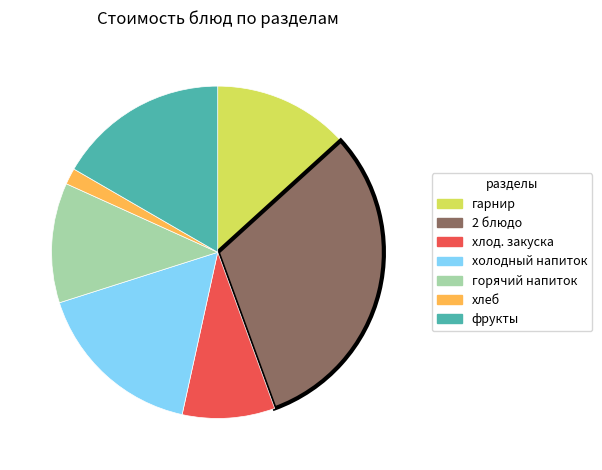

Is there a majority slice in this chart?

No